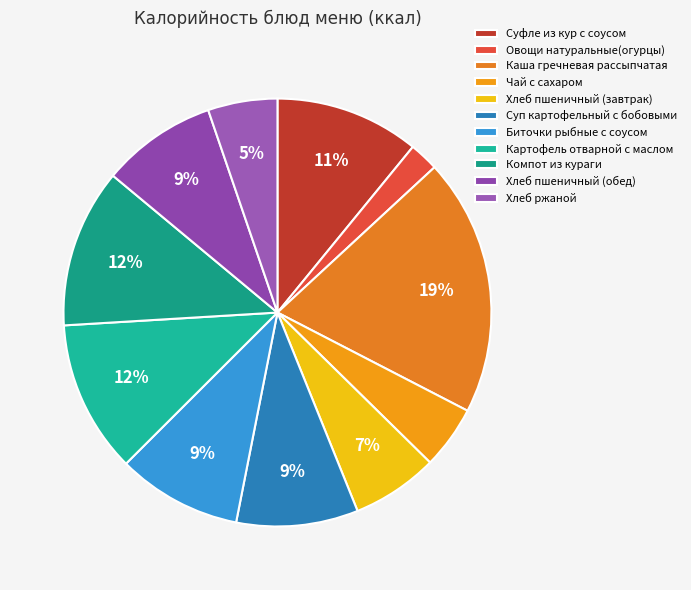

How many segments does this pie chart have?

11